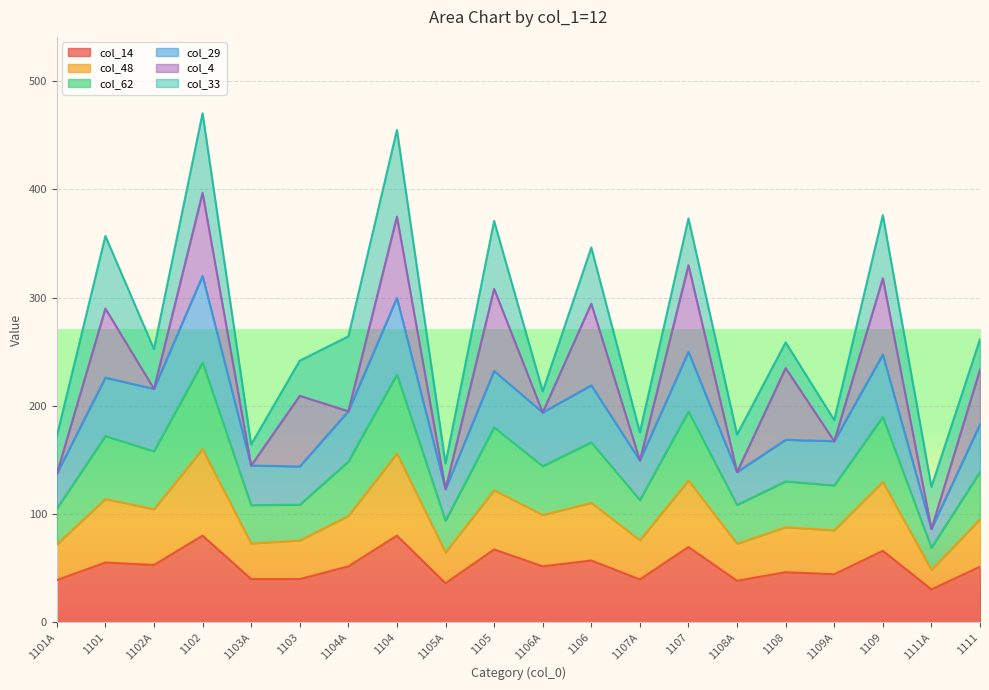

What is the total value across all series at 1108A?

173.4